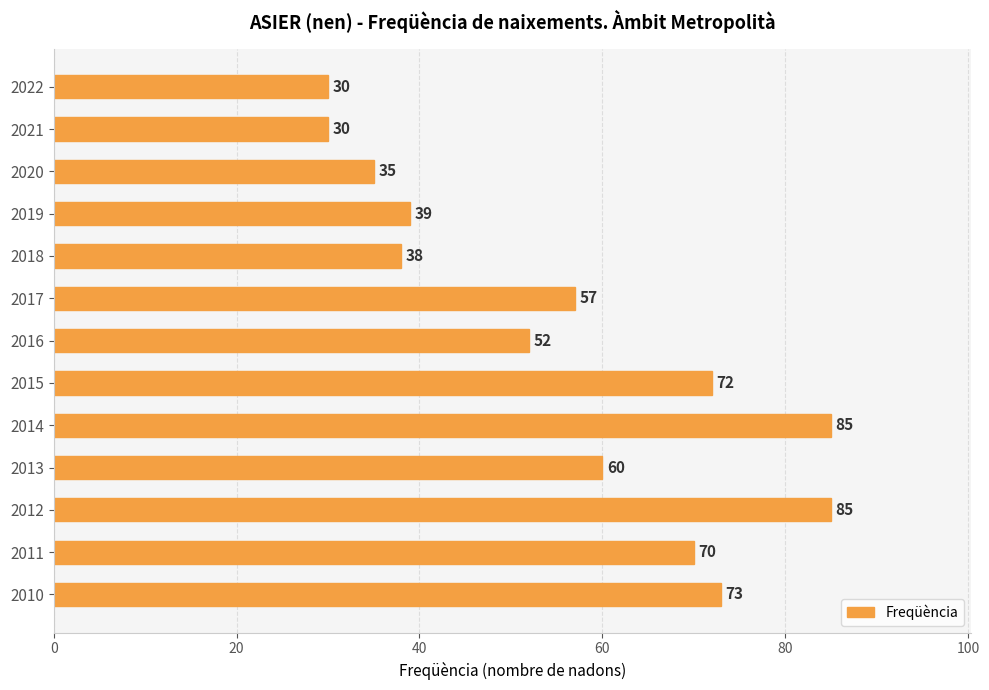

The chart shows a value of 146 at 2014. True or false?

False